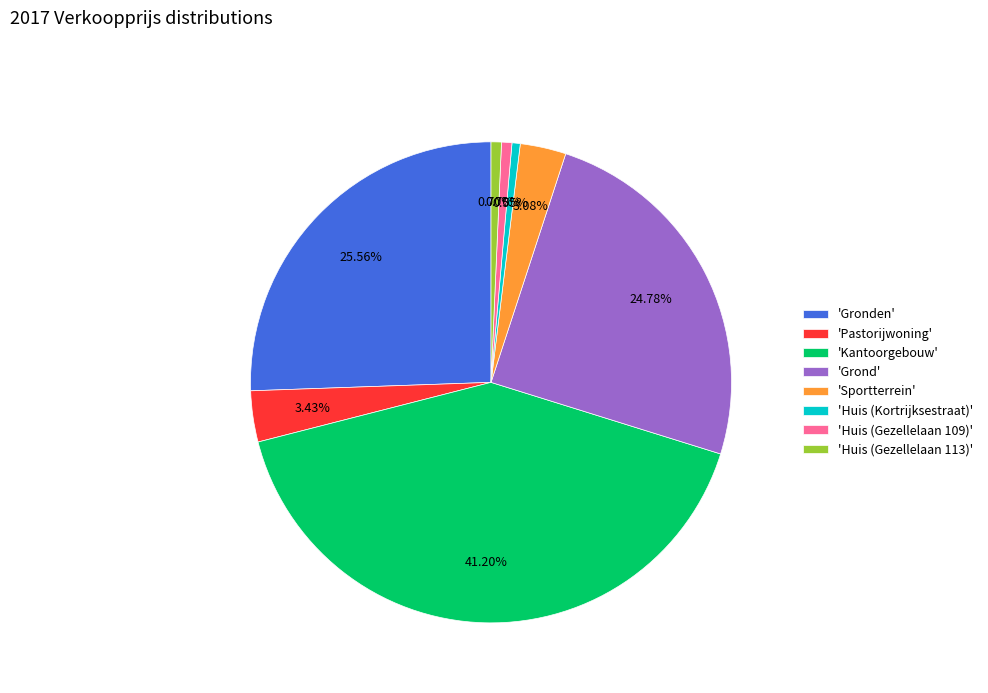

What is the ratio of the value at 'Grond' to the value at 'Gronden'?

1.0